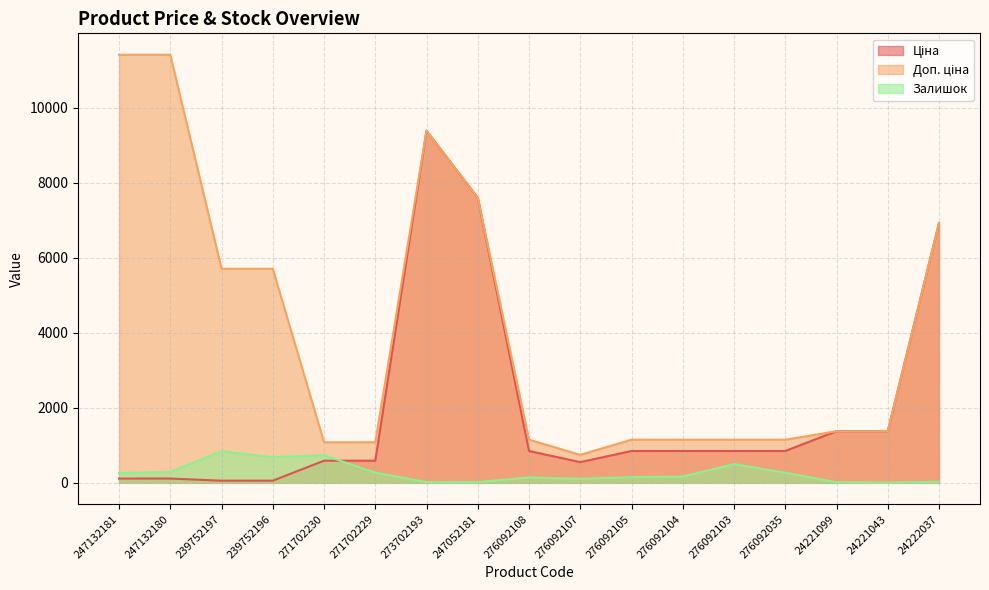

What is the difference between the maximum and minimum values in the Доп. ціна series?

10663.0